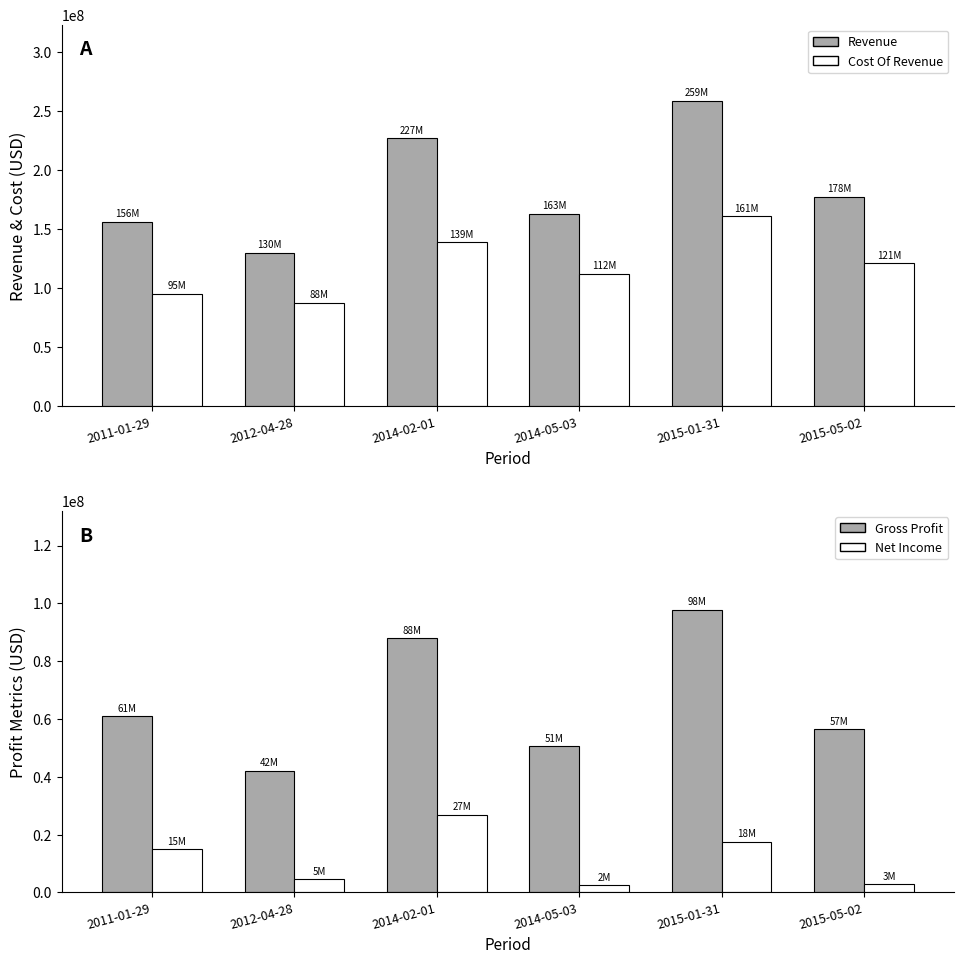

Which has a higher value, 2012-04-28 or 2015-01-31?

2015-01-31